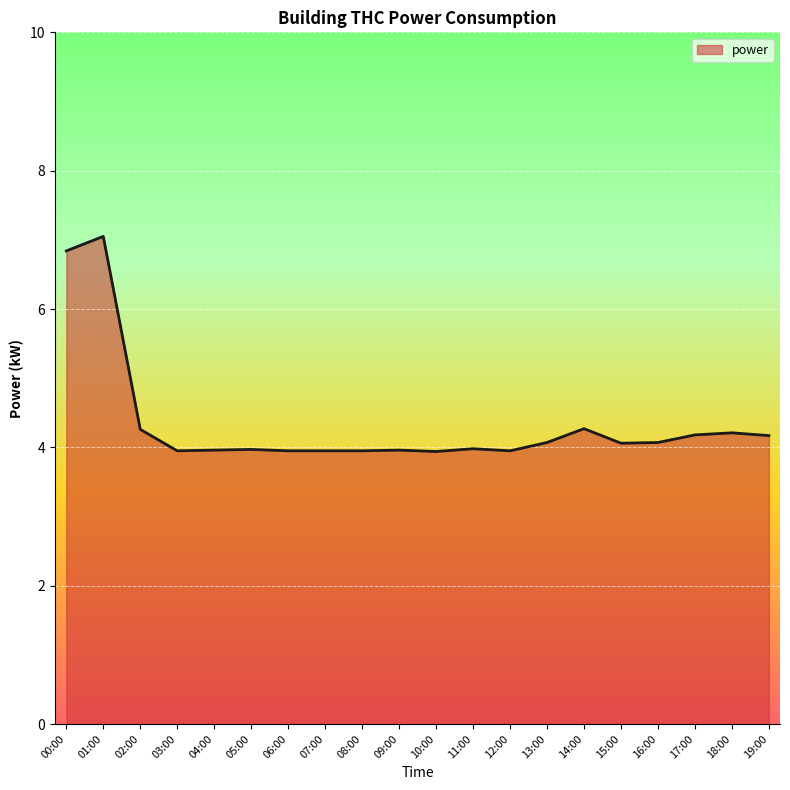

Does the chart have visible grid lines?

Yes